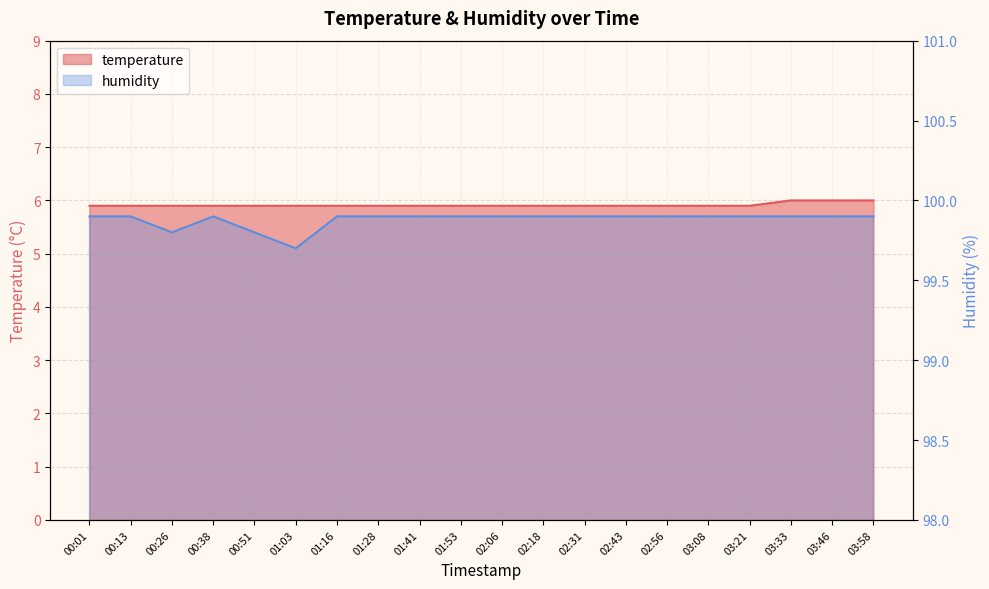

Reading left to right, extract all data points from this chart.

temperature: 00:01=5.9	00:13=5.9	00:26=5.9	00:38=5.9	00:51=5.9	01:03=5.9	01:16=5.9	01:28=5.9	01:41=5.9	01:53=5.9	02:06=5.9	02:18=5.9	02:31=5.9	02:43=5.9	02:56=5.9	03:08=5.9	03:21=5.9	03:33=6.0	03:46=6.0	03:58=6.0
humidity: 00:01=99.9	00:13=99.9	00:26=99.8	00:38=99.9	00:51=99.8	01:03=99.7	01:16=99.9	01:28=99.9	01:41=99.9	01:53=99.9	02:06=99.9	02:18=99.9	02:31=99.9	02:43=99.9	02:56=99.9	03:08=99.9	03:21=99.9	03:33=99.9	03:46=99.9	03:58=99.9